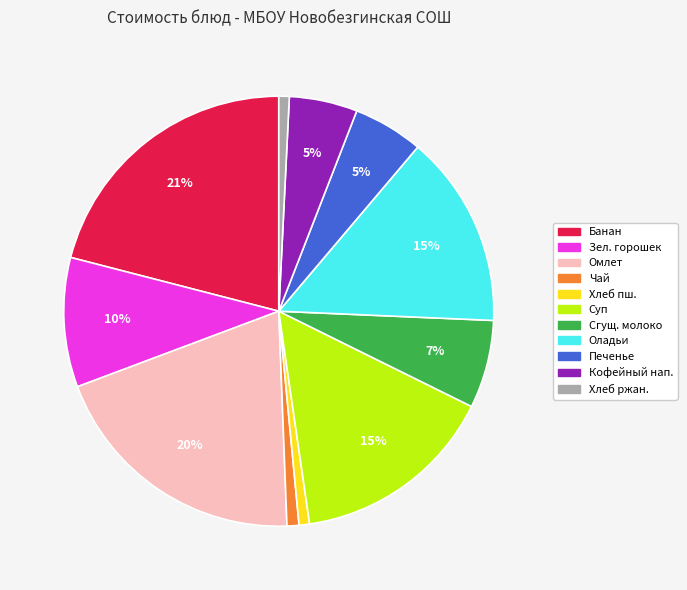

To the nearest percent, what is the difference between the largest and smallest slice percentages?

20%